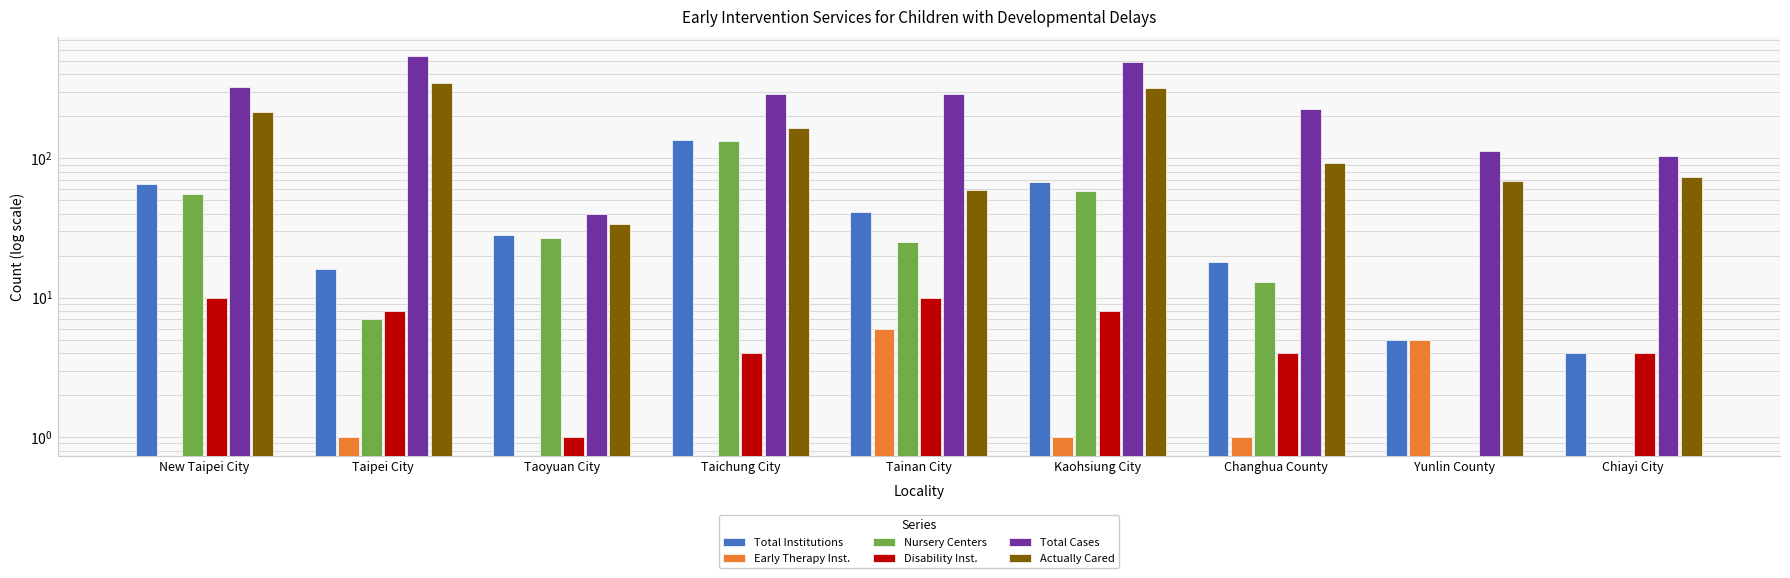

Rank the series at Tainan City from lowest to highest value.

Early Therapy Inst., Disability Inst., Nursery Centers, Total Institutions, Actually Cared, Total Cases